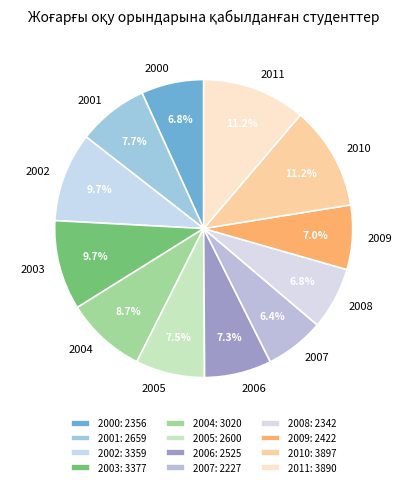

Which has a higher value, 2005 or 2000?

2005